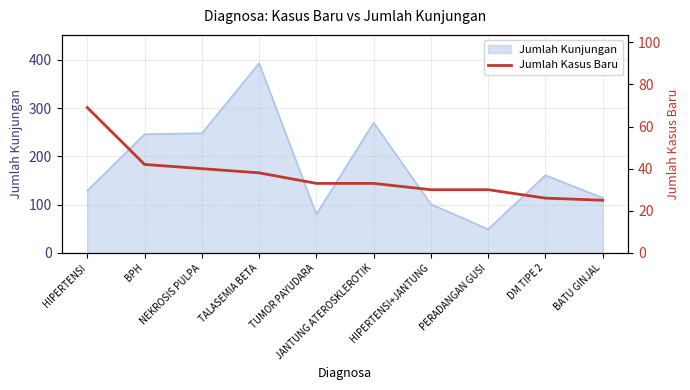

What is the label of the 2nd point from the right?

DM TIPE 2